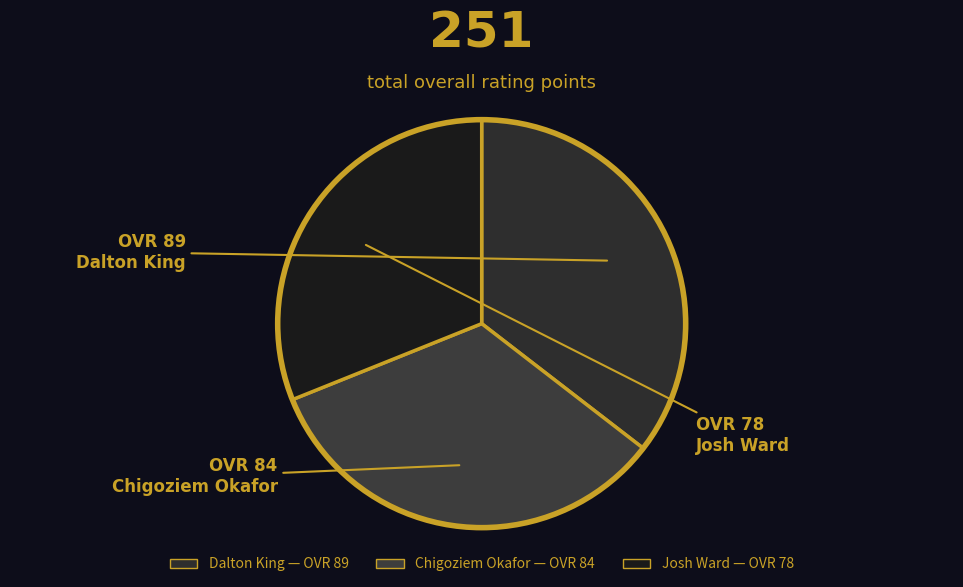

Which slice is the smallest?

Josh Ward